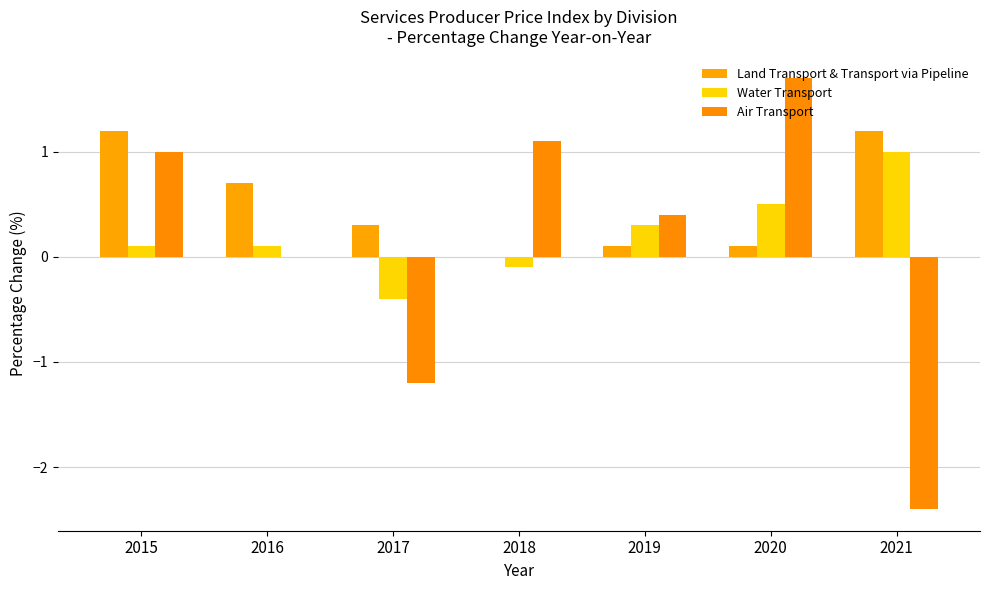

The Land Transport & Transport via Pipeline series shows 0.7 at 2016. True or false?

True